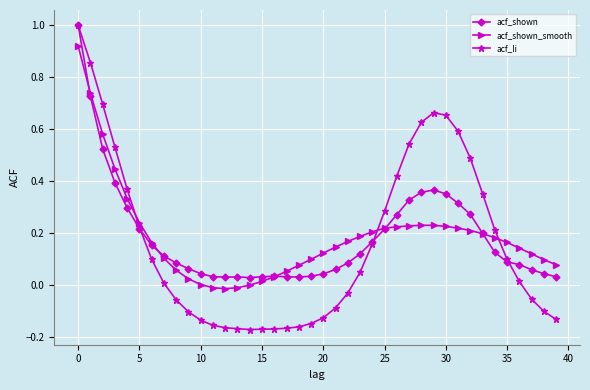

True or false: acf_shown has more than 1 interior local peaks.

True